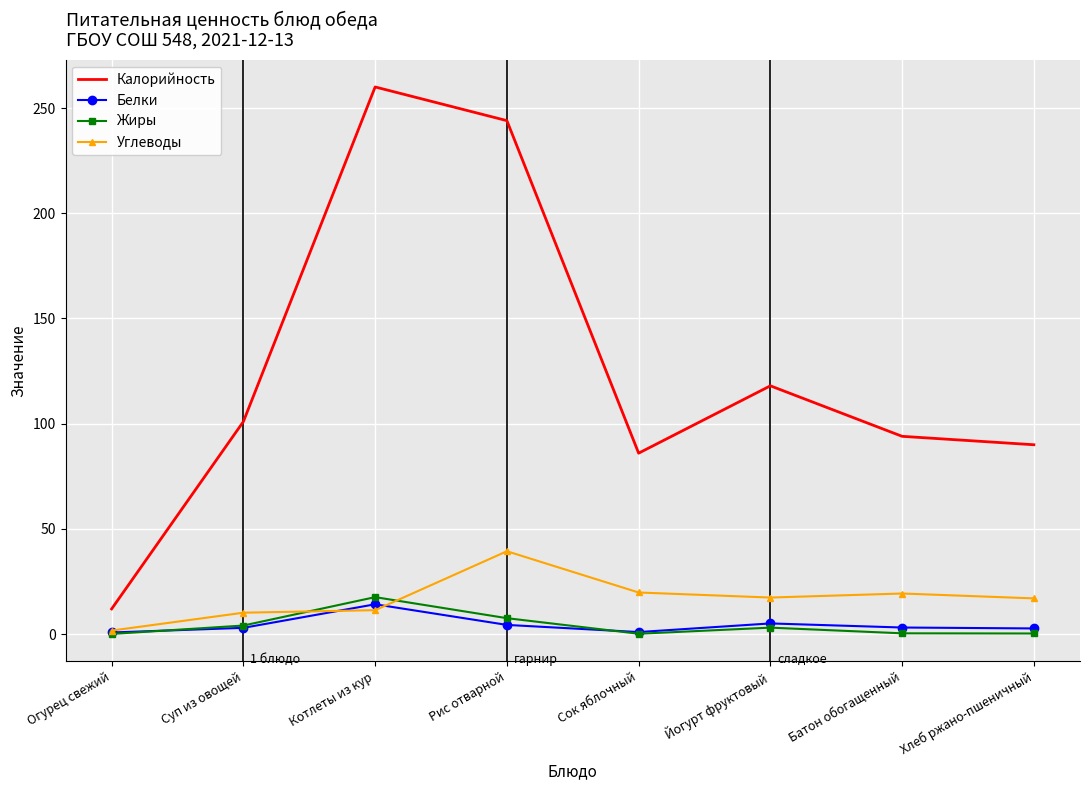

What position from the right is Котлеты из кур?

6